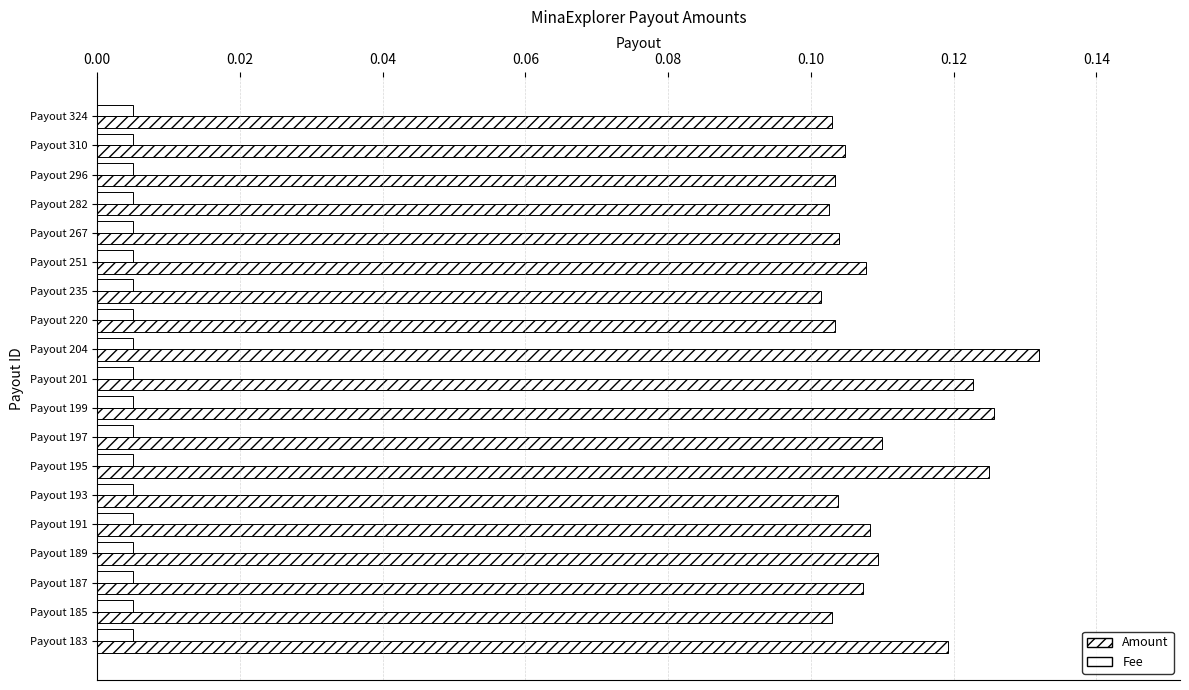

Count the number of categories in the chart.

19